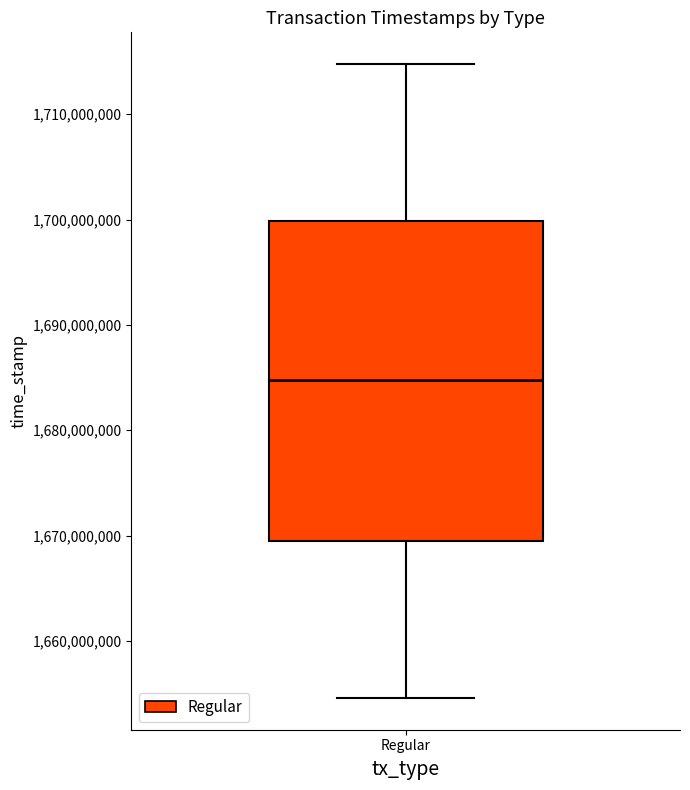

Transcribe this box plot: give where the median line is, the range the box spans, and where the two whiskers end, as read against the y-axis. The values are not printed on the chart, so give them approximately, as read against the axis.

median 1685000000, box 1669000000 to 1700000000, whiskers 1655000000 to 1715000000